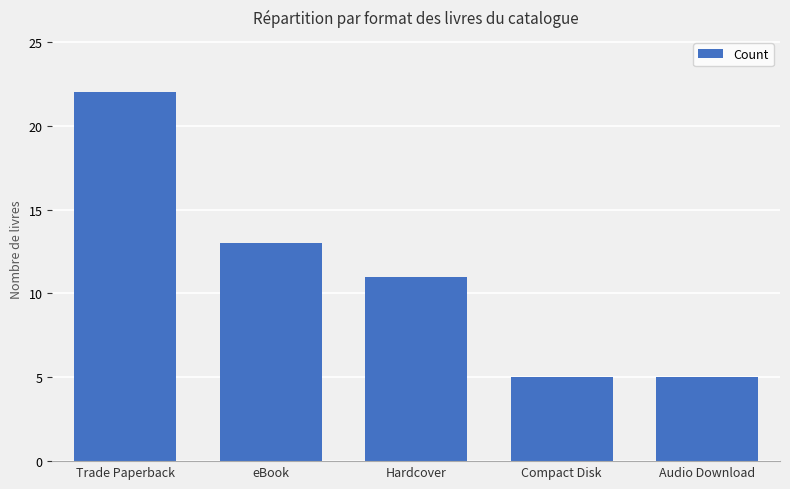

The chart shows a value of 22 at Trade Paperback. True or false?

True